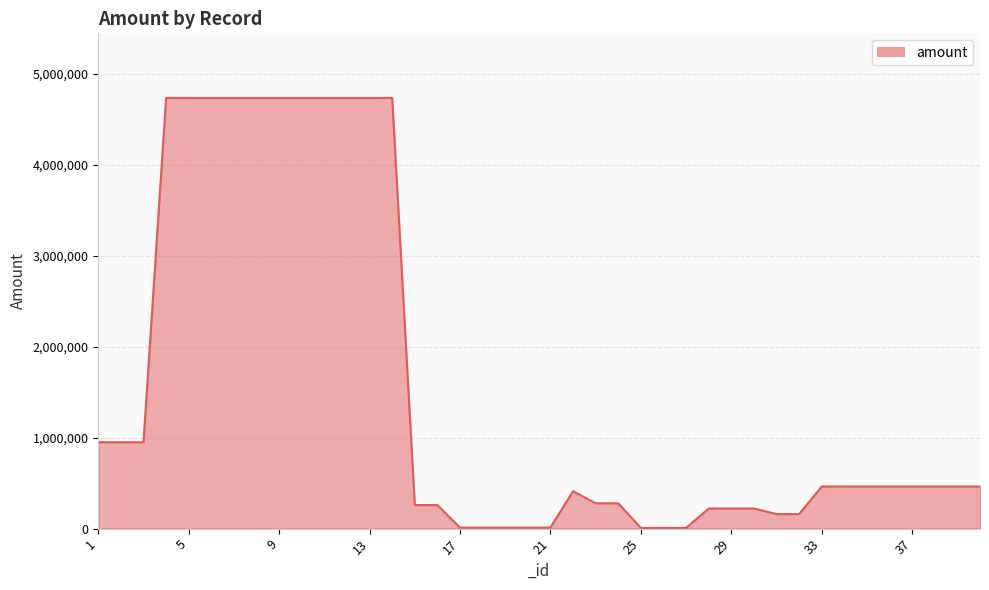

Does the chart display data point markers on the line(s)?

No